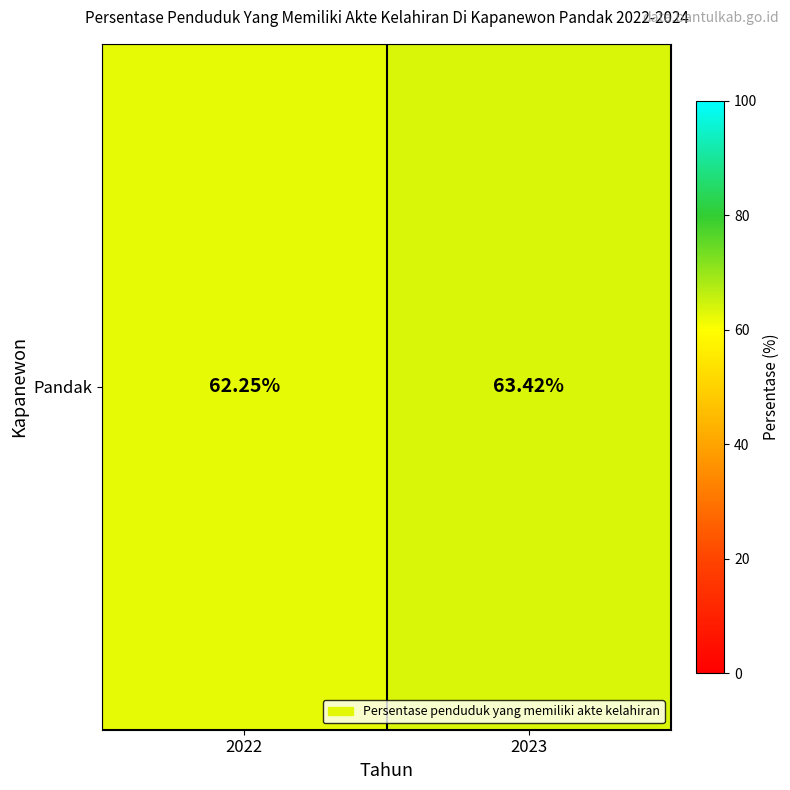

Count the number of values greater than 63.

1